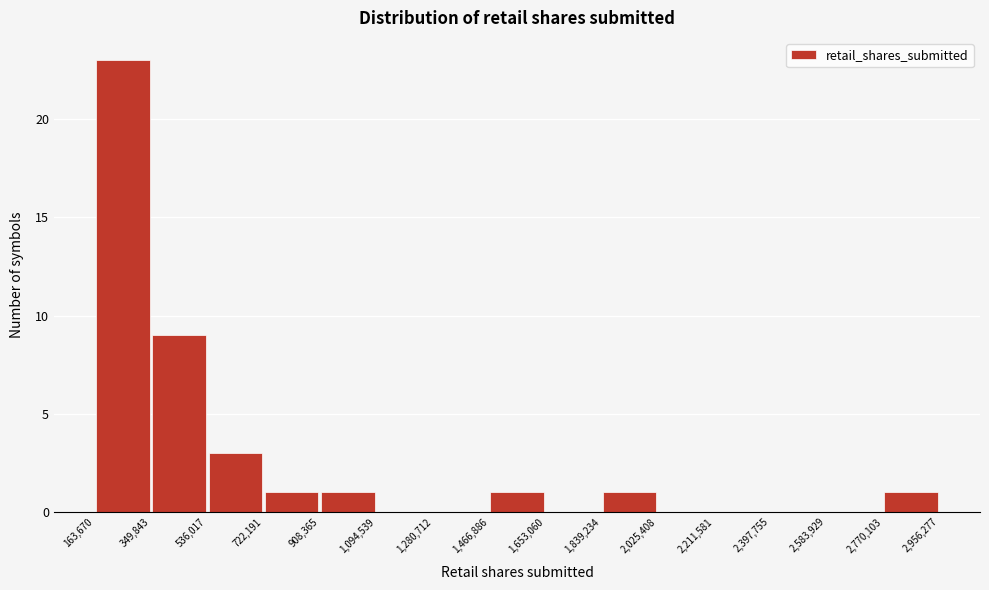

Reading left to right, transcribe this chart: for each bar, give the range it covers on the x-axis and its height. The values are not printed on the chart, so give them approximately, as read against the axis.

163,670 to 349,843: 23
349,843 to 536,017: 9
536,017 to 722,191: 3
722,191 to 908,365: 1
908,365 to 1,094,539: 1
1,094,539 to 1,280,712: 0
1,280,712 to 1,466,886: 0
1,466,886 to 1,653,060: 1
1,653,060 to 1,839,234: 0
1,839,234 to 2,025,408: 1
2,025,408 to 2,211,581: 0
2,211,581 to 2,397,755: 0
2,397,755 to 2,583,929: 0
2,583,929 to 2,770,103: 0
2,770,103 to 2,956,277: 1